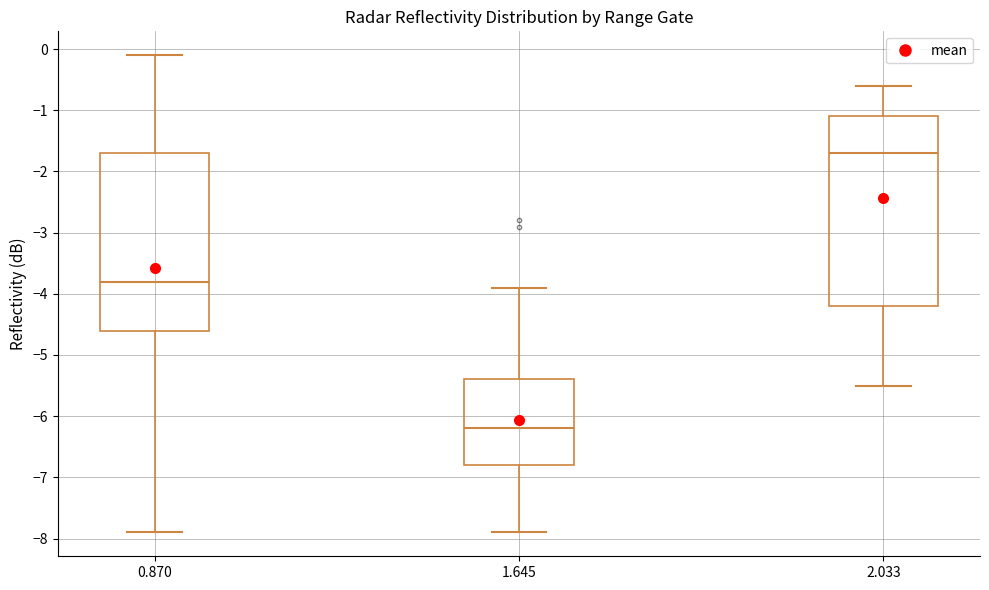

Reading left to right, read every box against the y-axis: the position of its median line, the range the box covers, and the ends of its whiskers. The values are not printed on the chart, so give them approximately, as read against the axis.

0.870: median -3.8, box -4.6 to -1.7, whiskers -7.9 to -0.1
1.645: median -6.2, box -6.8 to -5.4, whiskers -7.9 to -3.9
2.033: median -1.7, box -4.2 to -1.1, whiskers -5.5 to -0.6